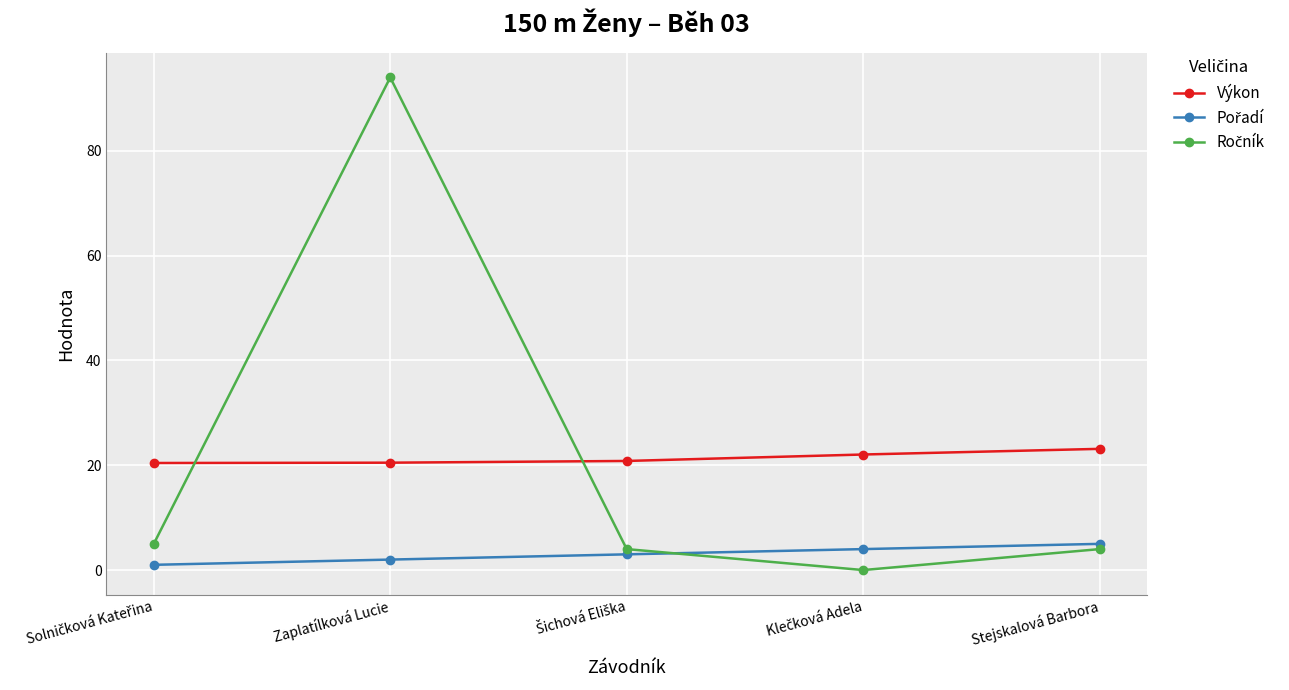

What is the label of the 5th point from the left?

Stejskalová Barbora